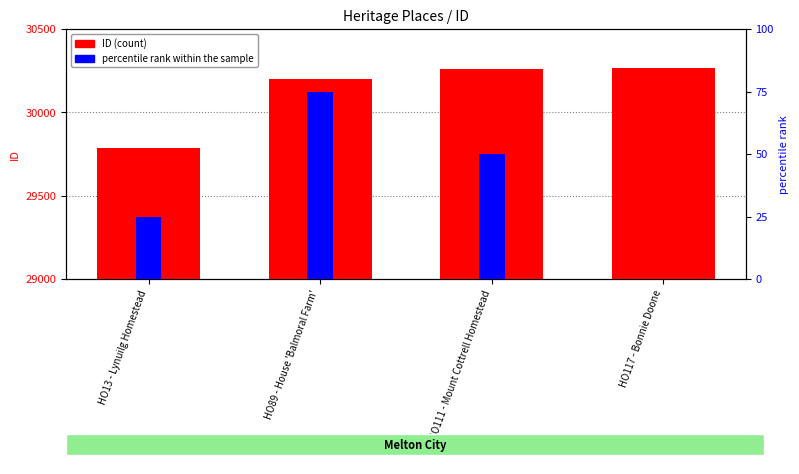

What is the average value of the percentile rank within the sample series?

38